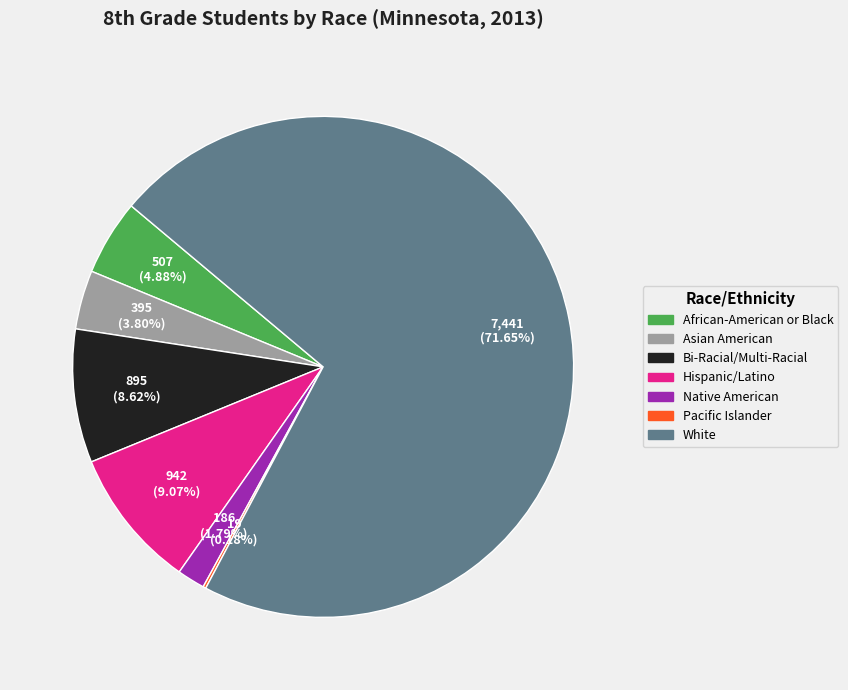

Is the sum of White and Hispanic/Latino greater than half?

Yes